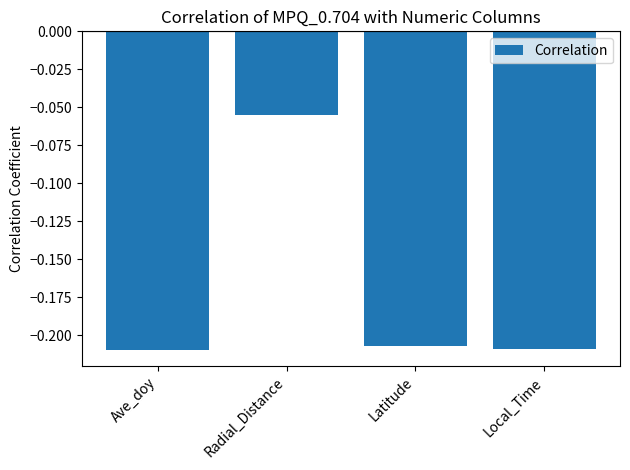

How many distinct data groups are displayed?

1